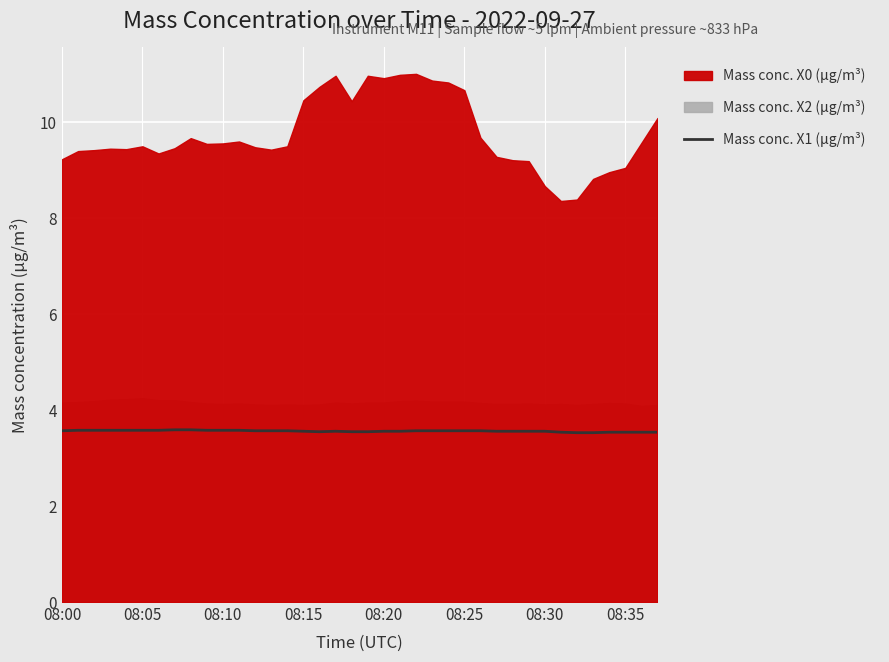

True or false: Mass conc. X1 (μg/m³) has a value of 3.6 at 08:00.

True